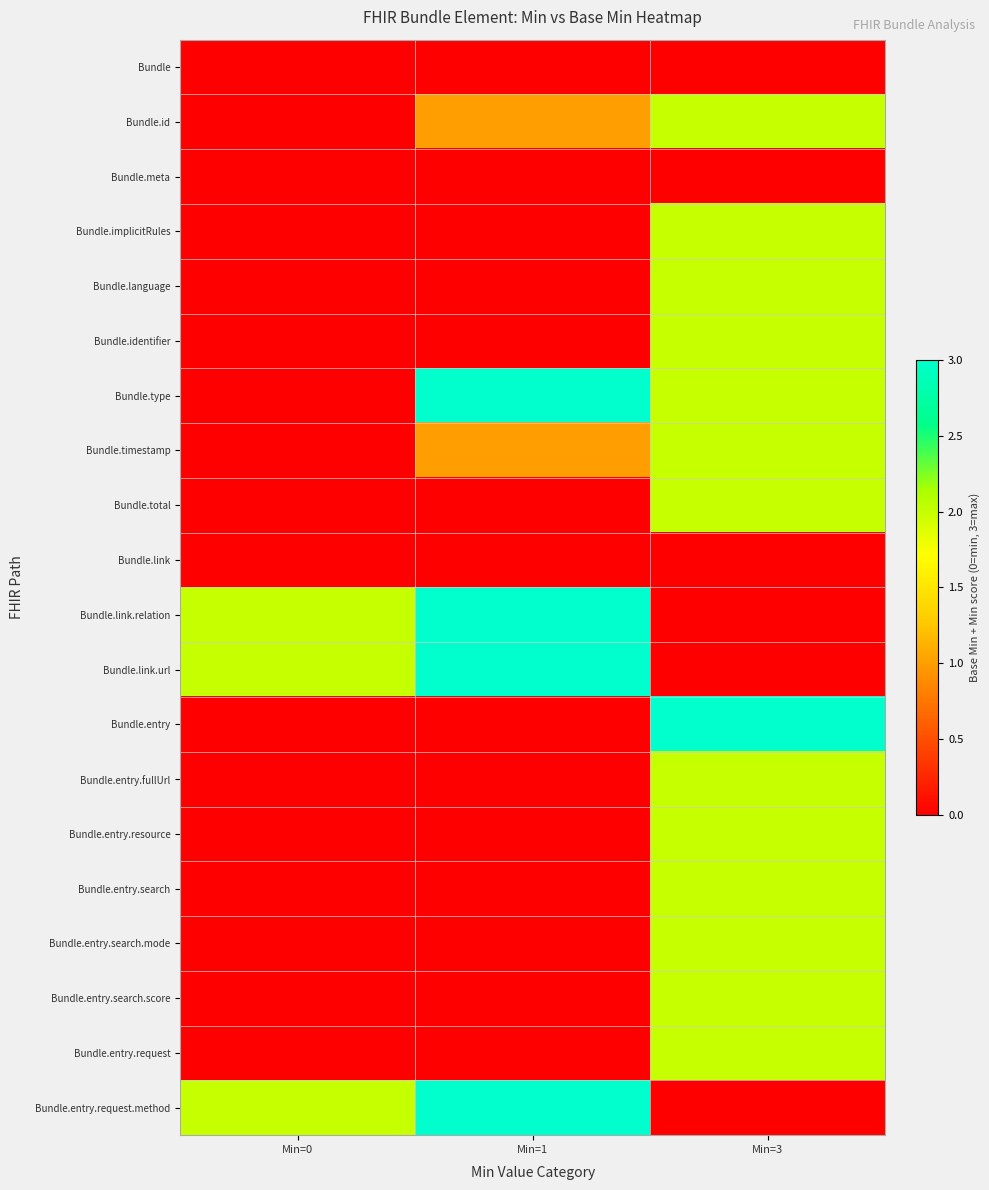

Which has a higher value, Min=3 or Min=1?

Min=3